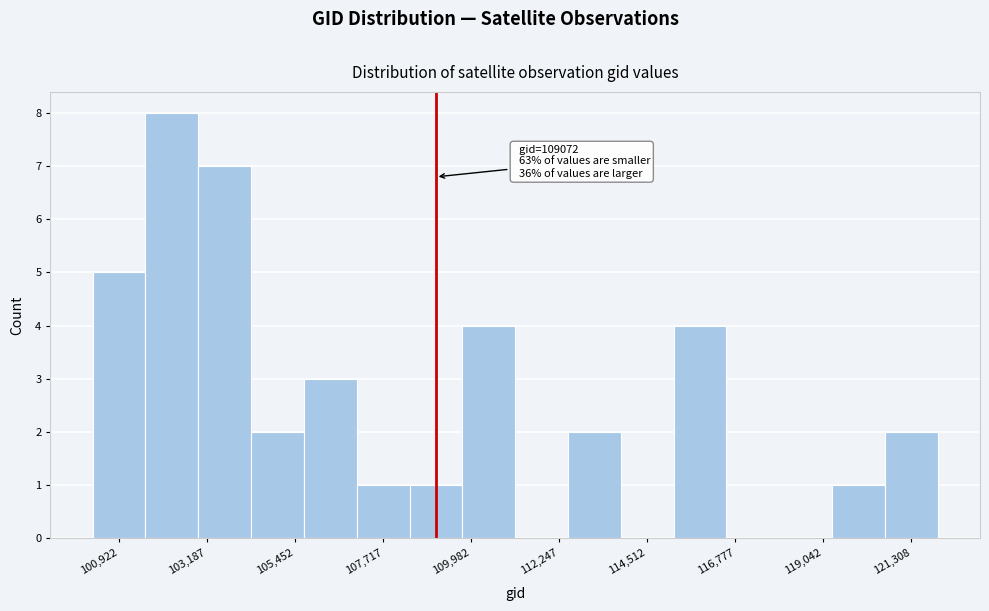

Read against the x-axis, roughly where is the centre of the tallest bar?

102500